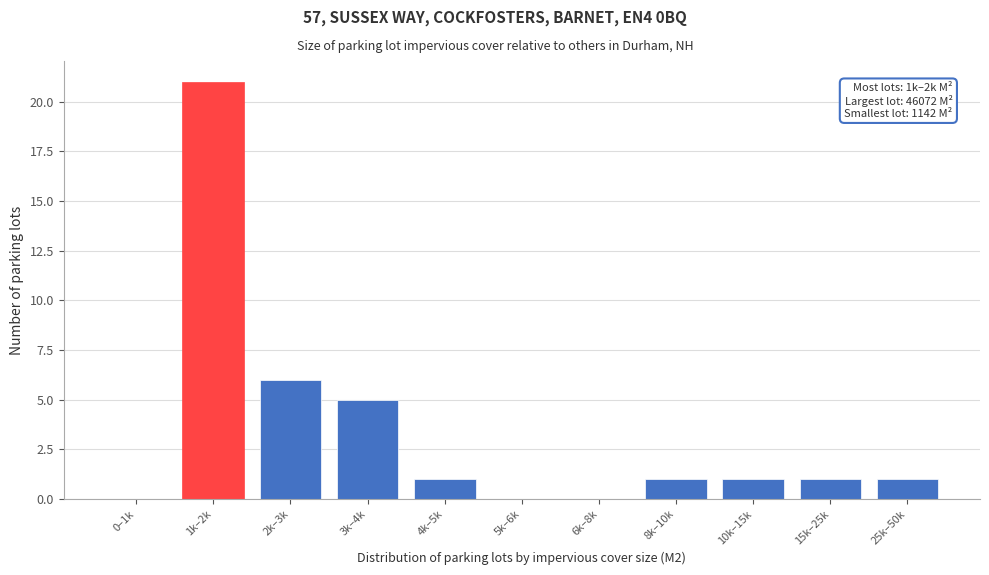

Reading left to right, what are all the values shown in this chart?

0–1k=0	1k–2k=21	2k–3k=6	3k–4k=5	4k–5k=1	5k–6k=0	6k–8k=0	8k–10k=1	10k–15k=1	15k–25k=1	25k–50k=1